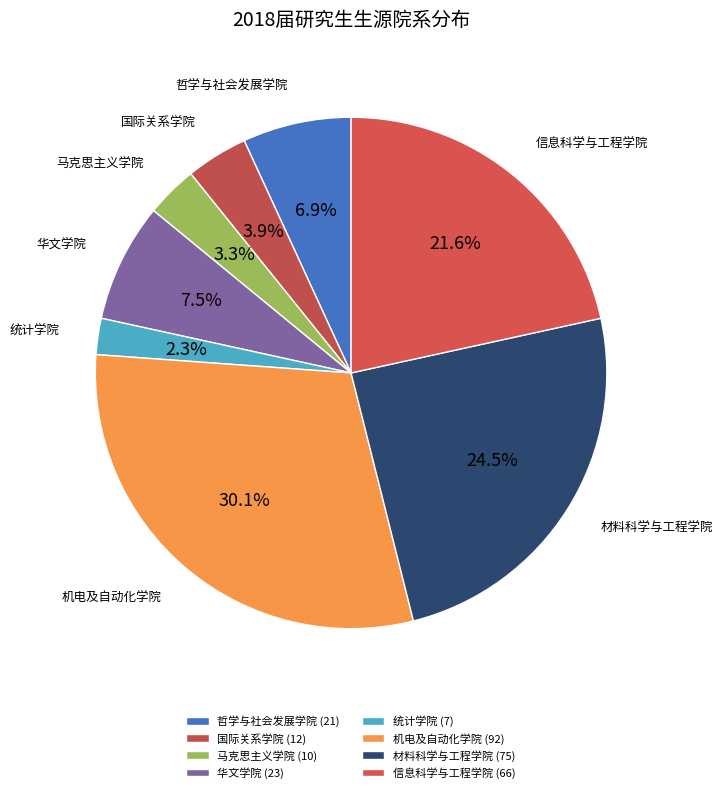

Rank the categories by value from highest to lowest.

机电及自动化学院, 材料科学与工程学院, 信息科学与工程学院, 华文学院, 哲学与社会发展学院, 国际关系学院, 马克思主义学院, 统计学院